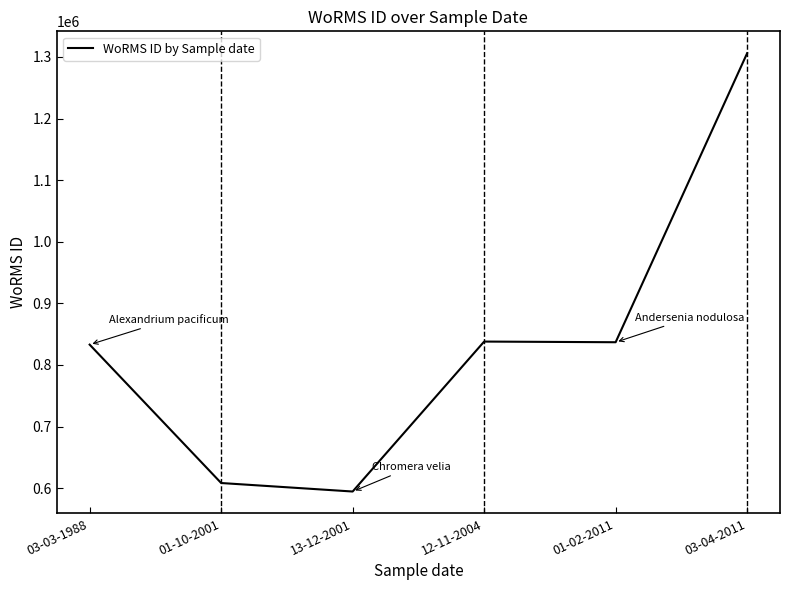

How many series are shown in this chart?

1